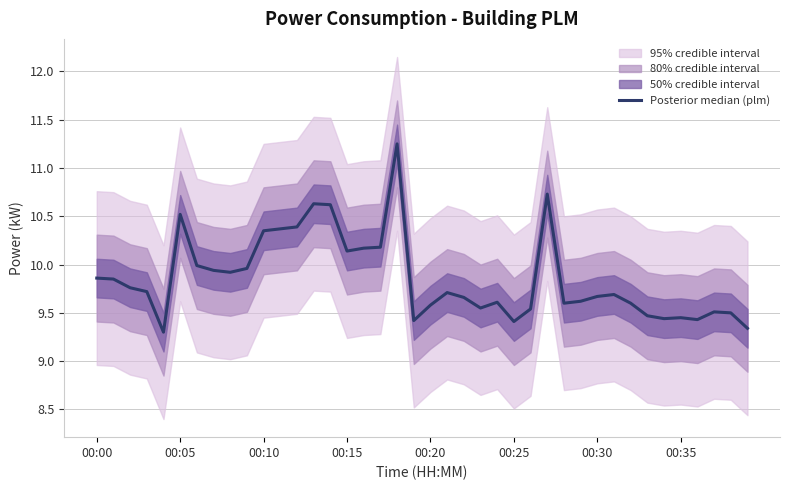

What is the value of the 35th point from the left?

9.4